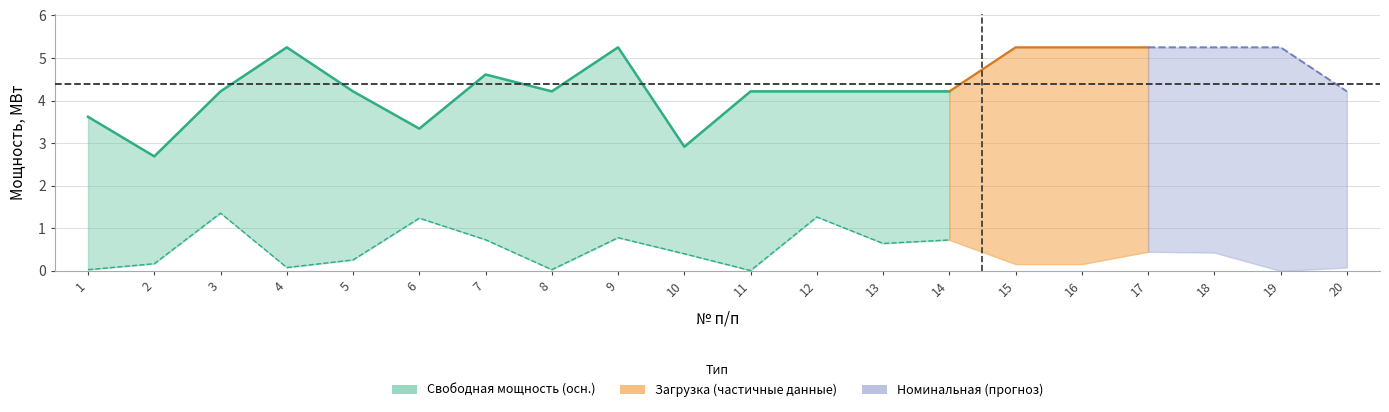

Is the value of Загрузка, МВт at 11 greater than the value of Номинальная пропускная способность, МВт at 3?

No